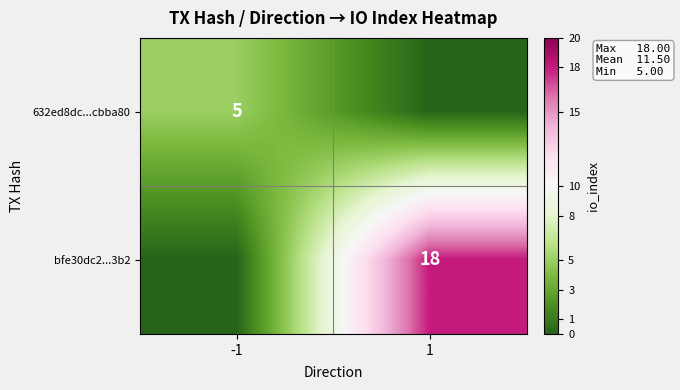

Is it true that bfe30dc2...3b2 equals 18 at 1?

True